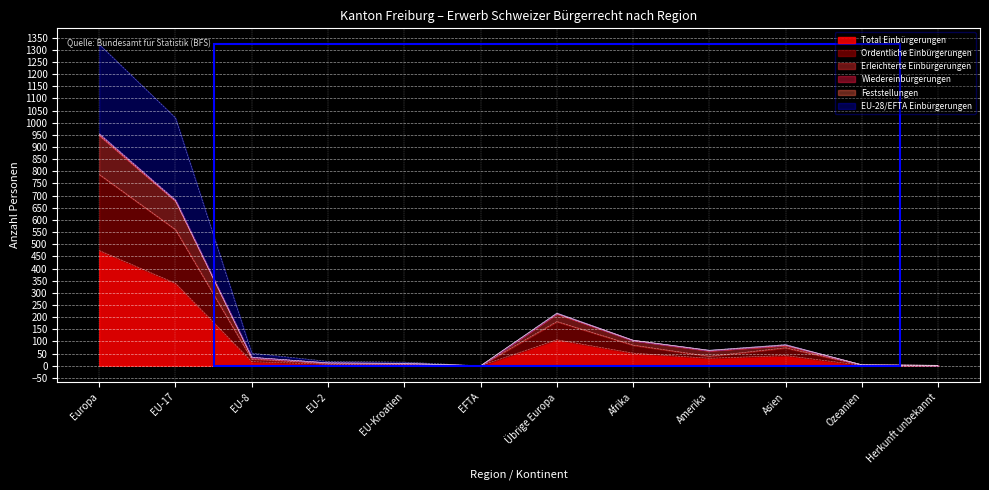

What is the greatest value displayed?

1322